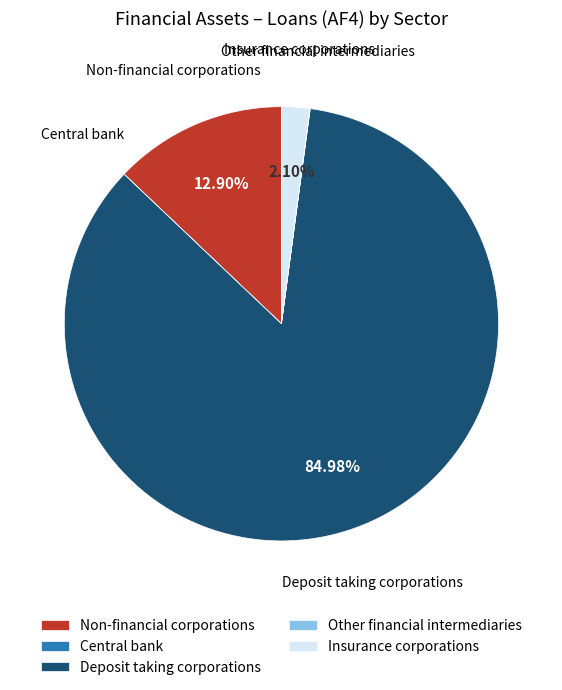

What is the largest slice in the pie chart?

Deposit taking corporations